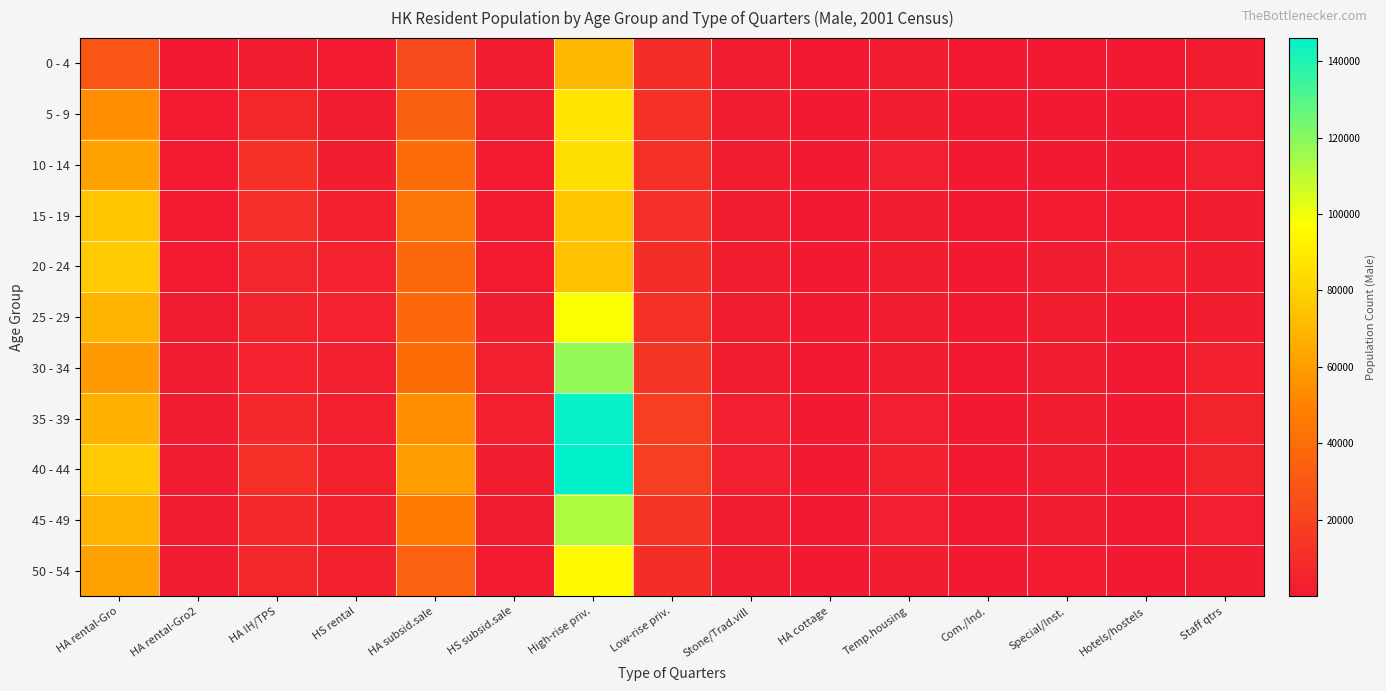

Reading left to right, transcribe all the data shown in this chart.

0 - 4: HA rental-Gro=28659	HA rental-Gro2=828	HA IH/TPS=2842	HS rental=1132	HA subsid.sale=23164	HS subsid.sale=1750	High-rise priv.=70726	Low-rise priv.=9832	Stone/Trad.vill=1747	HA cottage=21	Temp.housing=1727	Com./Ind.=159	Special/Inst.=72	Hotels/hostels=64	Staff qtrs=2734
5 - 9: HA rental-Gro=54275	HA rental-Gro2=1252	HA IH/TPS=6119	HS rental=2043	HA subsid.sale=34203	HS subsid.sale=1505	High-rise priv.=87381	Low-rise priv.=11120	Stone/Trad.vill=2064	HA cottage=37	Temp.housing=2491	Com./Ind.=190	Special/Inst.=325	Hotels/hostels=63	Staff qtrs=2989
10 - 14: HA rental-Gro=62139	HA rental-Gro2=1400	HA IH/TPS=11087	HS rental=2512	HA subsid.sale=39840	HS subsid.sale=972	High-rise priv.=85060	Low-rise priv.=10342	Stone/Trad.vill=2270	HA cottage=29	Temp.housing=2927	Com./Ind.=191	Special/Inst.=719	Hotels/hostels=106	Staff qtrs=2911
15 - 19: HA rental-Gro=75672	HA rental-Gro2=1192	HA IH/TPS=10235	HS rental=3264	HA subsid.sale=44081	HS subsid.sale=901	High-rise priv.=75637	Low-rise priv.=10026	Stone/Trad.vill=2347	HA cottage=25	Temp.housing=2707	Com./Ind.=249	Special/Inst.=1380	Hotels/hostels=1030	Staff qtrs=2366
20 - 24: HA rental-Gro=77042	HA rental-Gro2=1257	HA IH/TPS=5989	HS rental=4481	HA subsid.sale=38101	HS subsid.sale=1196	High-rise priv.=74020	Low-rise priv.=9825	Stone/Trad.vill=2422	HA cottage=31	Temp.housing=2408	Com./Ind.=319	Special/Inst.=2123	Hotels/hostels=4010	Staff qtrs=1767
25 - 29: HA rental-Gro=68792	HA rental-Gro2=1710	HA IH/TPS=4823	HS rental=4361	HA subsid.sale=37775	HS subsid.sale=2174	High-rise priv.=98355	Low-rise priv.=11715	Stone/Trad.vill=2646	HA cottage=36	Temp.housing=2584	Com./Ind.=310	Special/Inst.=2679	Hotels/hostels=606	Staff qtrs=2662
30 - 34: HA rental-Gro=59217	HA rental-Gro2=2239	HA IH/TPS=4498	HS rental=3889	HA subsid.sale=40310	HS subsid.sale=3556	High-rise priv.=117809	Low-rise priv.=13646	Stone/Trad.vill=2843	HA cottage=41	Temp.housing=2591	Com./Ind.=266	Special/Inst.=2247	Hotels/hostels=421	Staff qtrs=3625
35 - 39: HA rental-Gro=67375	HA rental-Gro2=2267	HA IH/TPS=6707	HS rental=4014	HA subsid.sale=54559	HS subsid.sale=3634	High-rise priv.=144363	Low-rise priv.=17833	Stone/Trad.vill=3112	HA cottage=53	Temp.housing=2950	Com./Ind.=319	Special/Inst.=2348	Hotels/hostels=411	Staff qtrs=4907
40 - 44: HA rental-Gro=77455	HA rental-Gro2=2087	HA IH/TPS=10649	HS rental=4029	HA subsid.sale=59852	HS subsid.sale=2404	High-rise priv.=146055	Low-rise priv.=17787	Stone/Trad.vill=3141	HA cottage=72	Temp.housing=3522	Com./Ind.=398	Special/Inst.=2085	Hotels/hostels=307	Staff qtrs=4761
45 - 49: HA rental-Gro=68334	HA rental-Gro2=1579	HA IH/TPS=8314	HS rental=3598	HA subsid.sale=46851	HS subsid.sale=1496	High-rise priv.=112603	Low-rise priv.=12970	Stone/Trad.vill=2645	HA cottage=48	Temp.housing=2916	Com./Ind.=459	Special/Inst.=1611	Hotels/hostels=205	Staff qtrs=2987
50 - 54: HA rental-Gro=61735	HA rental-Gro2=1511	HA IH/TPS=6070	HS rental=4106	HA subsid.sale=34618	HS subsid.sale=1143	High-rise priv.=95549	Low-rise priv.=9604	Stone/Trad.vill=2116	HA cottage=42	Temp.housing=2571	Com./Ind.=476	Special/Inst.=1200	Hotels/hostels=242	Staff qtrs=1659